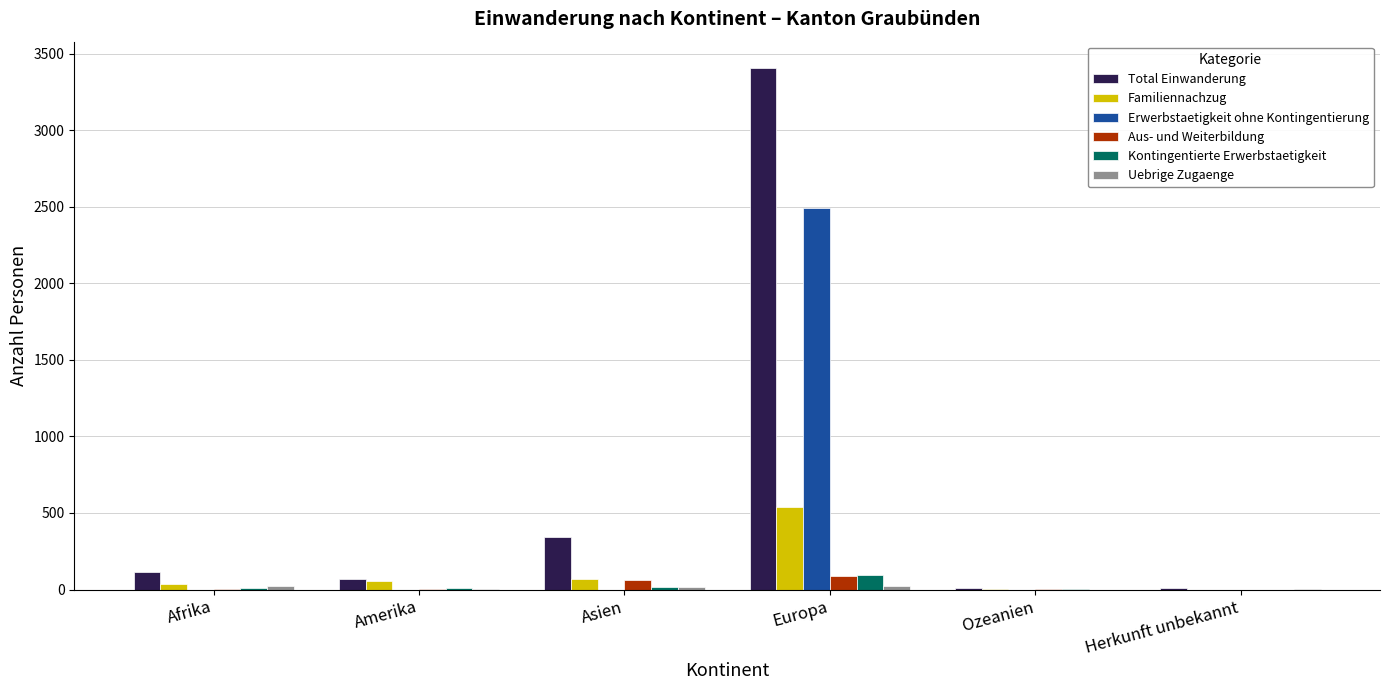

What is the greatest value displayed?

3409